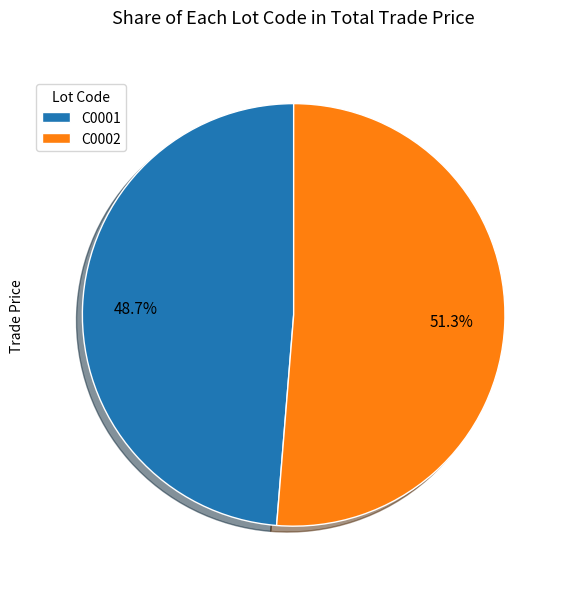

To the nearest percent, what portion does C0001 represent?

49%